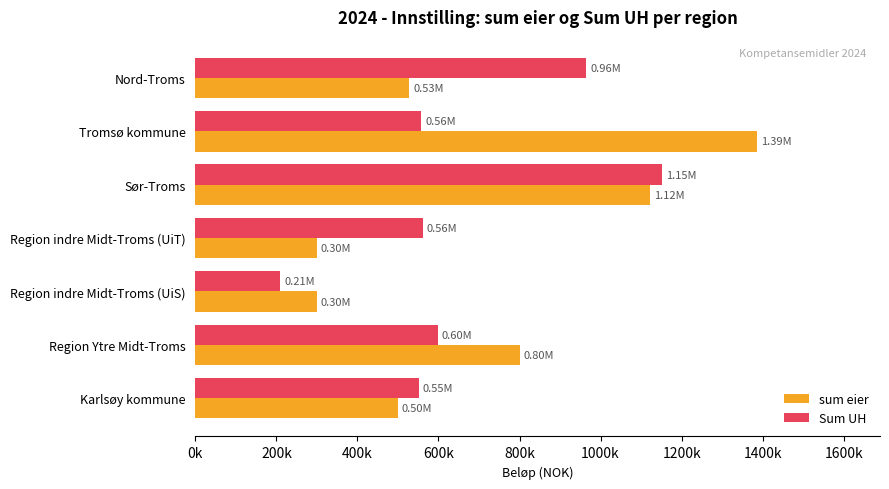

What is the lowest value of the sum eier series?

300000